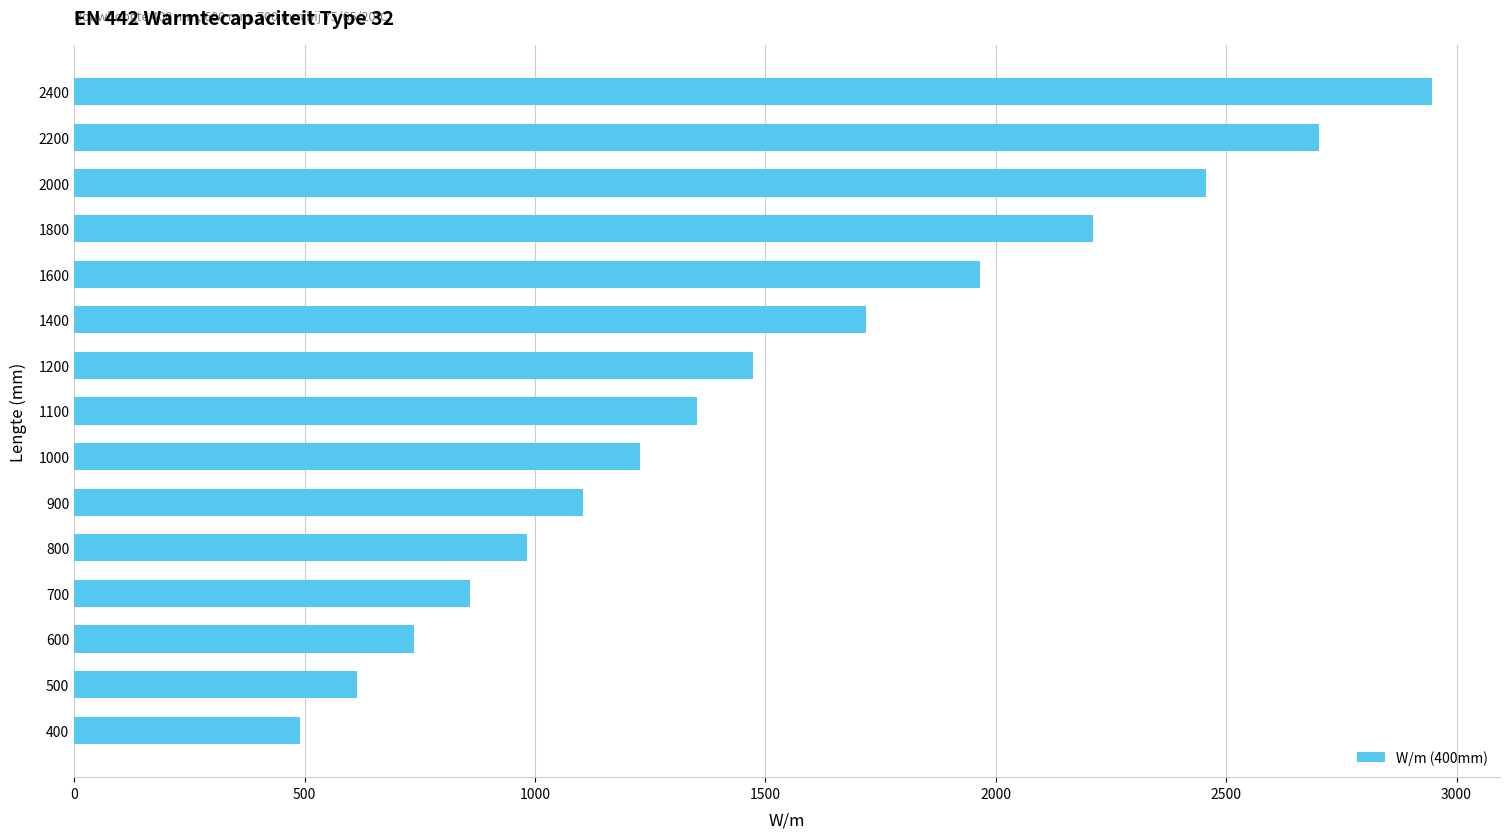

Rank the categories by value from highest to lowest.

2400, 2200, 2000, 1800, 1600, 1400, 1200, 1100, 1000, 900, 800, 700, 600, 500, 400